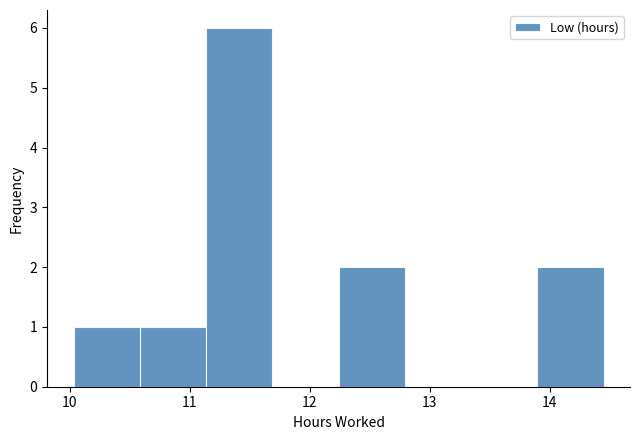

What is the height of the bar covering 10.6 to 11.1 on the x-axis? Neither the bar edges nor the heights are printed on the chart, so give them approximately, as read against the axes.

1